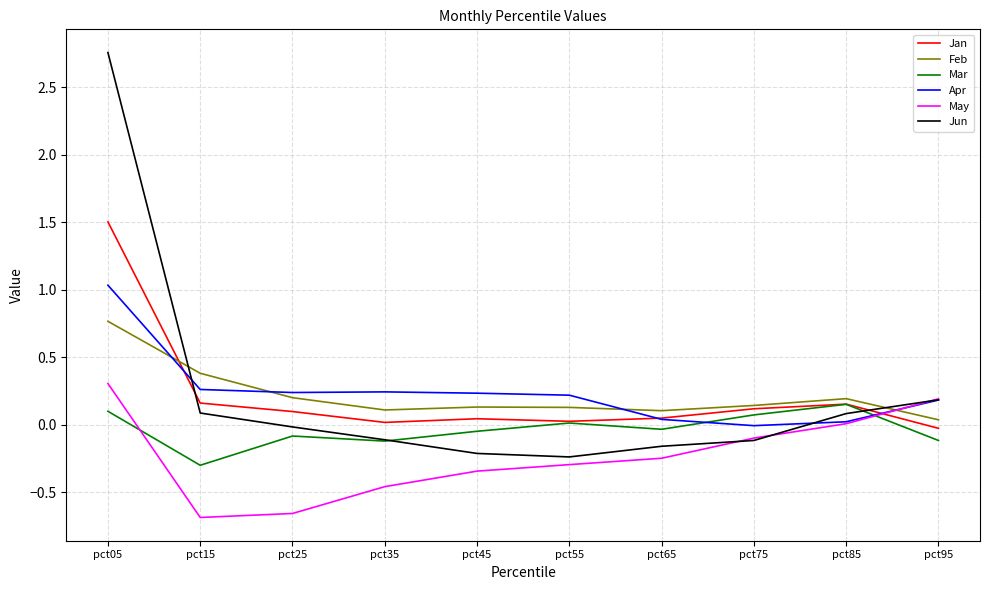

True or false: Feb and Jun cross at least once.

True